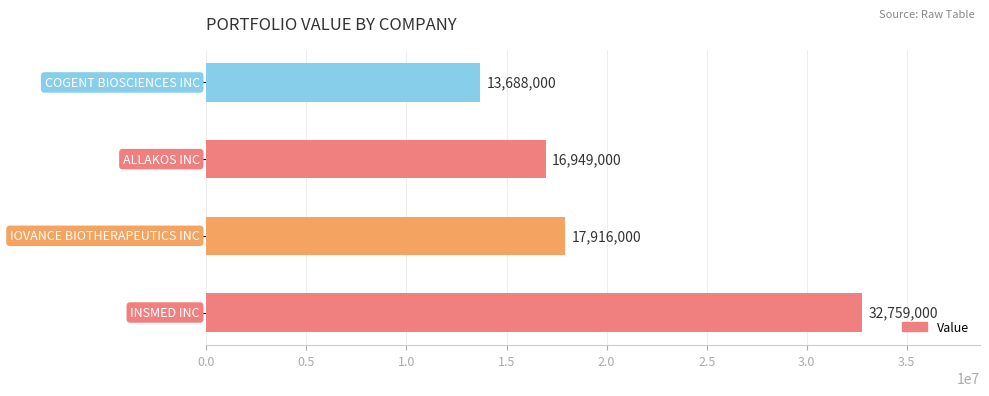

What is the difference between the second highest and minimum values?

4228000